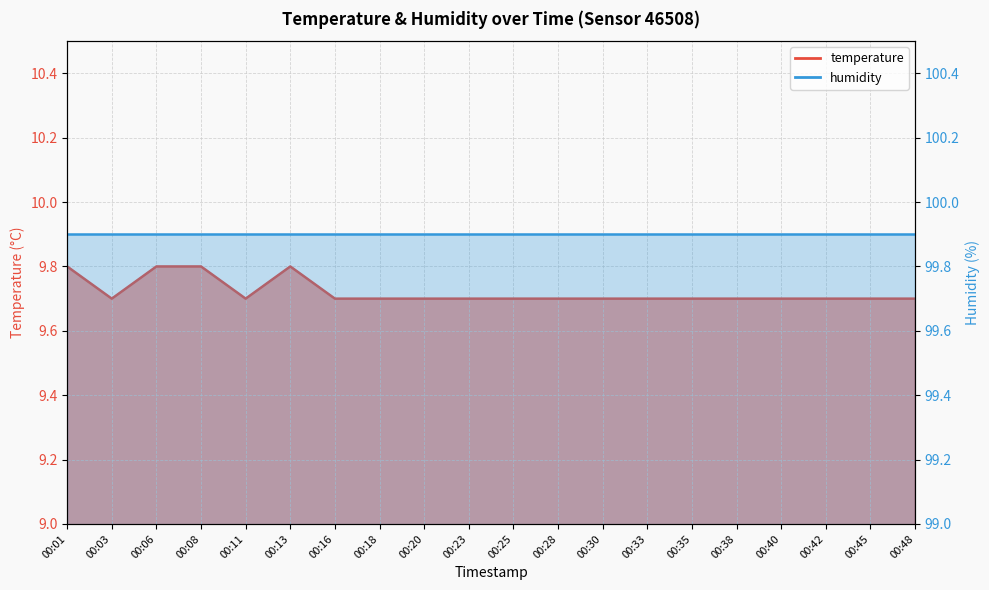

Does the chart display data point markers on the line(s)?

No